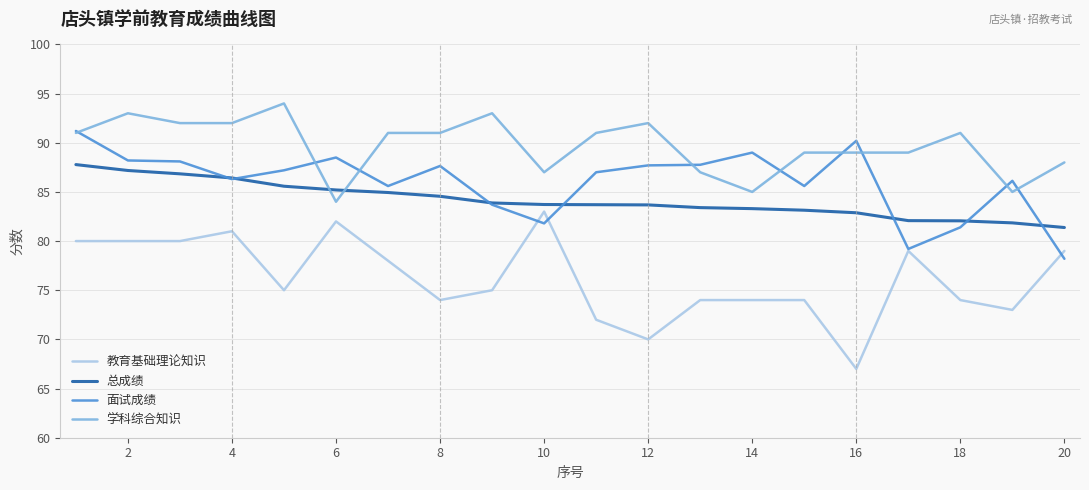

Does the chart have visible grid lines?

Yes